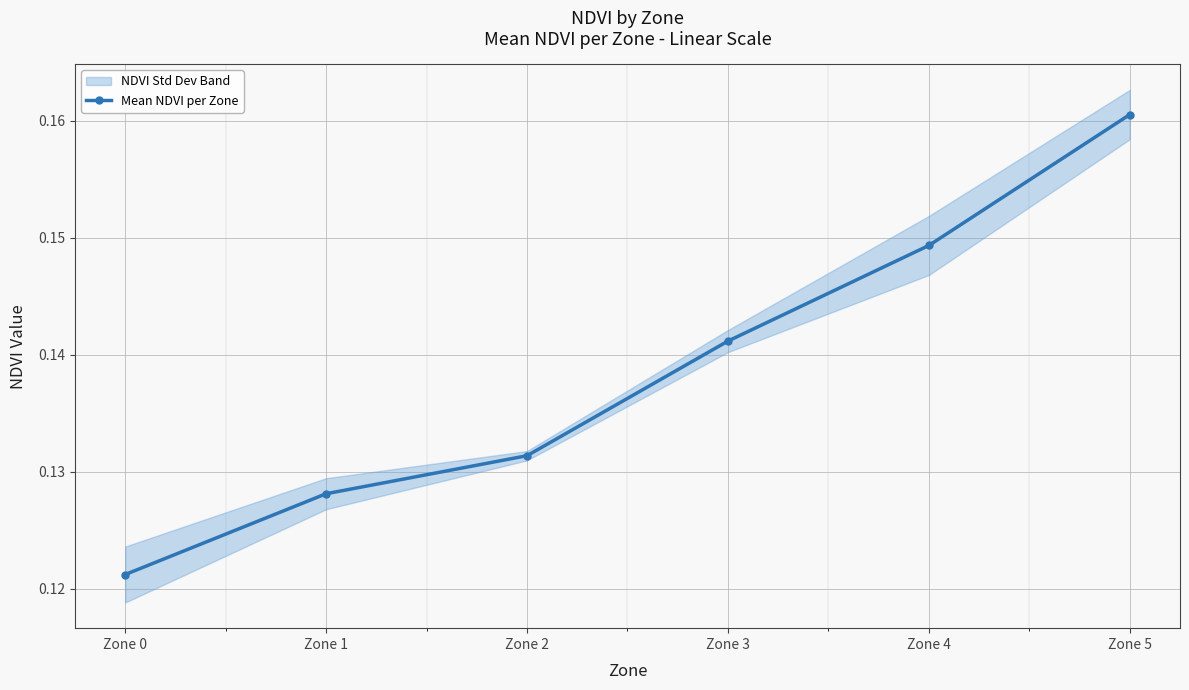

True or false: the data shows 0.1 at Zone 1.

True